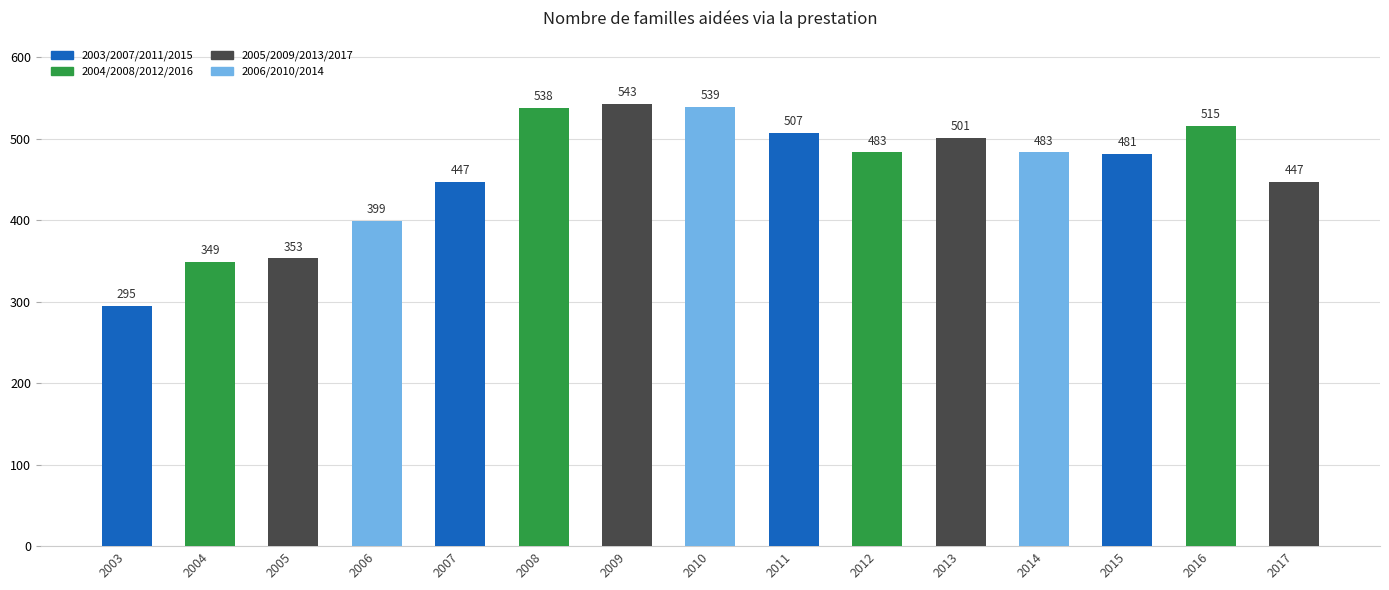

What is the value of the 3rd bar from the left?

353